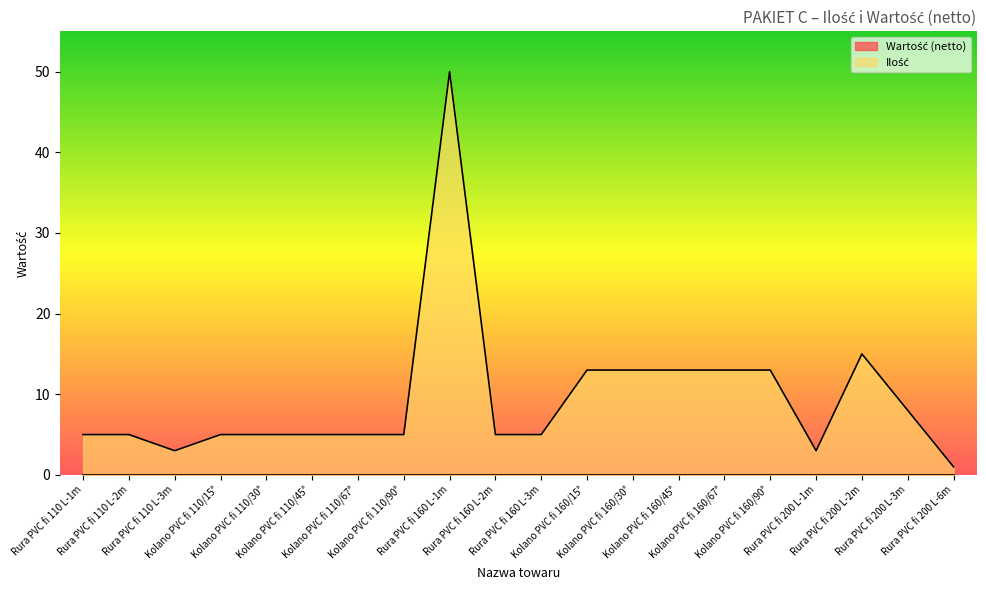

Which has a higher value, Rura PVC fi 200 L-3m or Rura PVC fi 200 L-1m?

Rura PVC fi 200 L-3m